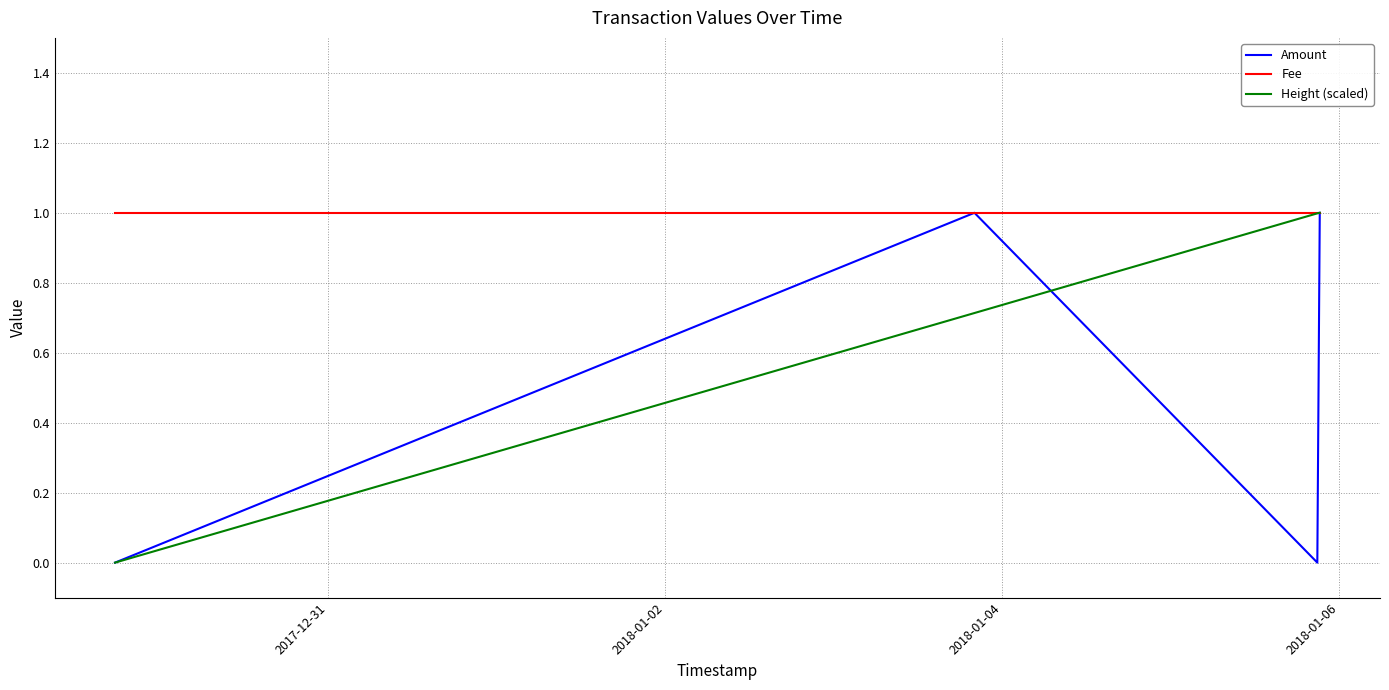

Reading left to right, extract all data points from this chart.

Amount: 0.0	1.0	0.0	1.0
Fee: 1.0	1.0	1.0	1.0
Height (scaled): 0.0	0.7	1.0	1.0